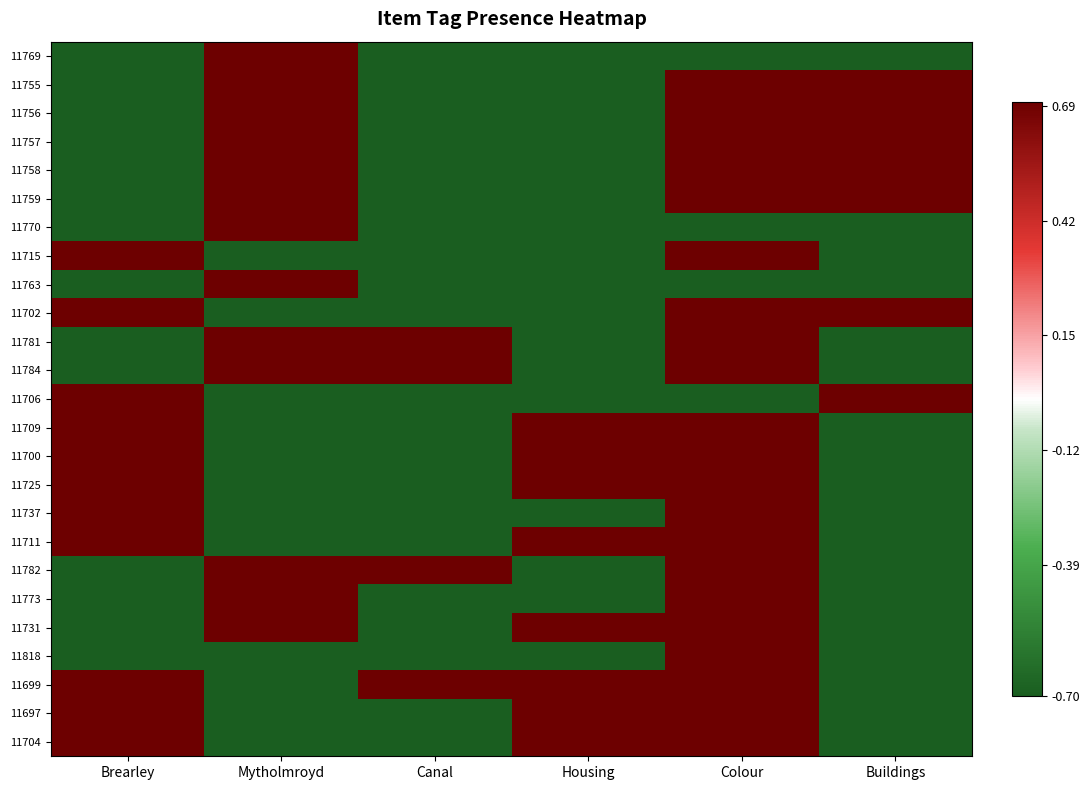

Between Brearley and Mytholmroyd, which is larger?

Mytholmroyd